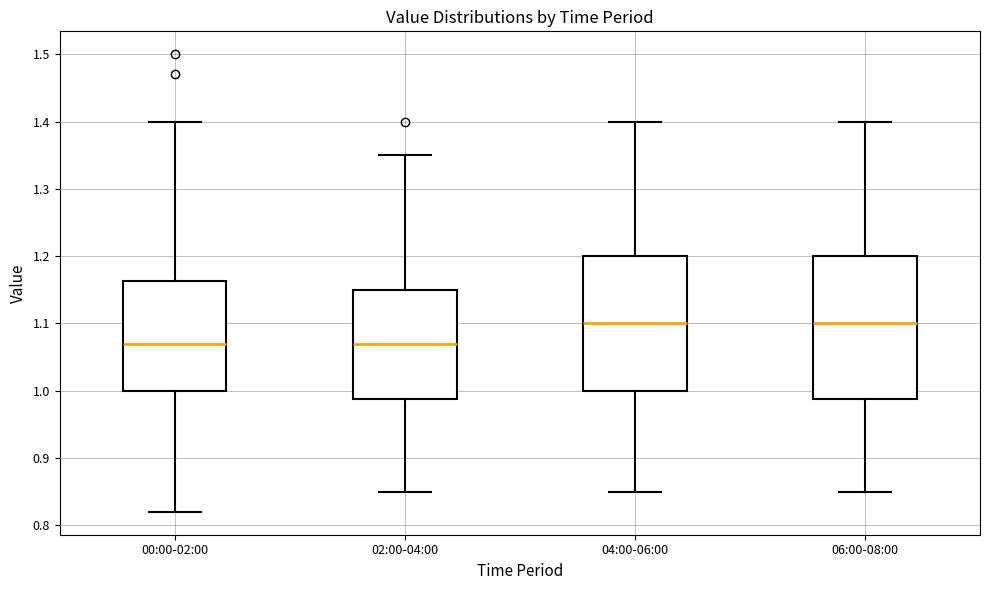

Which box is the tallest, from its lower edge to its upper edge?

06:00-08:00